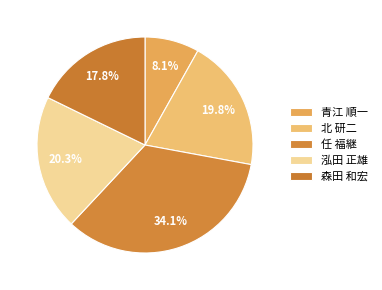

Which slice is the largest?

任 福継